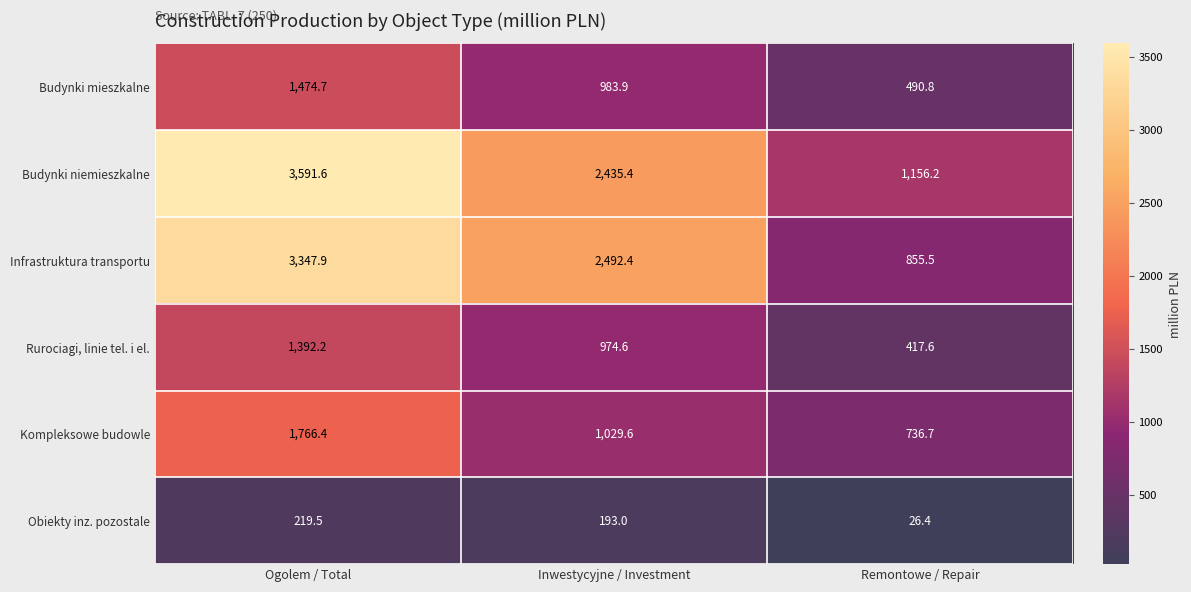

At which label is Infrastruktura transportu closest to 2101?

Inwestycyjne / Investment